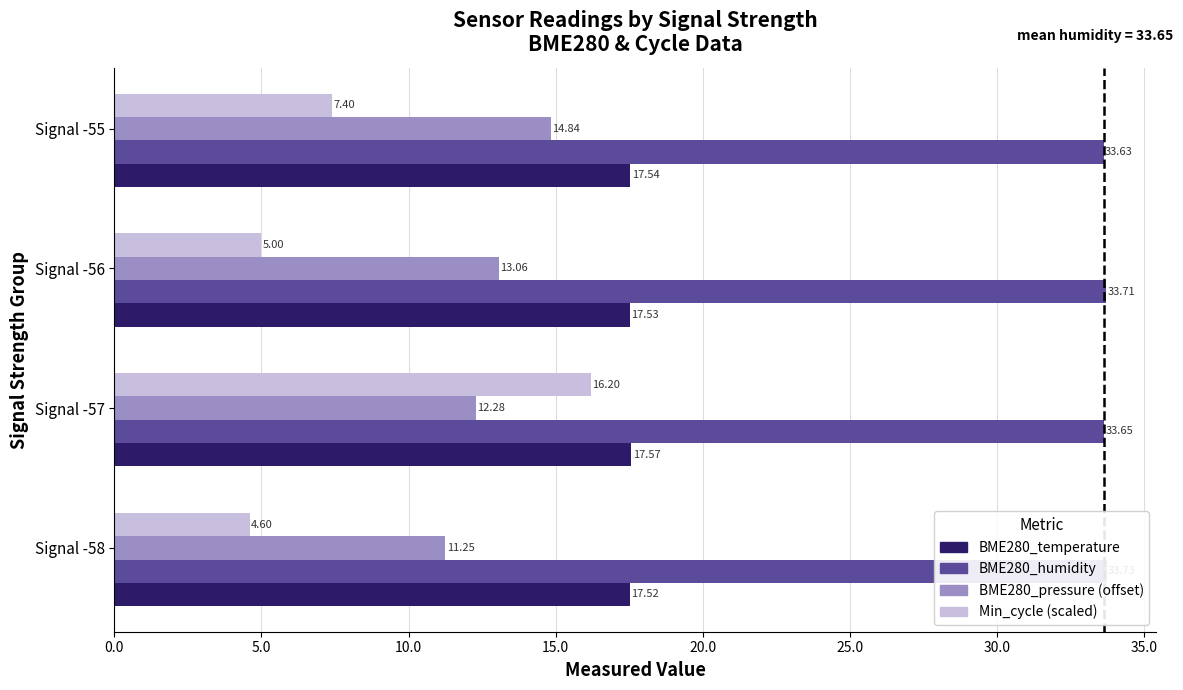

What is the maximum value for BME280_humidity?

33.7